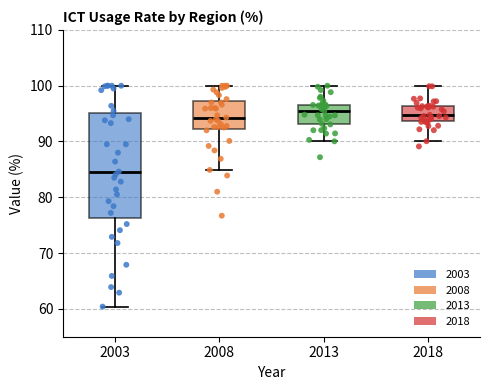

Reading left to right, read every box against the y-axis: the position of its median line, the range the box covers, and the ends of its whiskers. The values are not printed on the chart, so give them approximately, as read against the axis.

2003: median 85, box 76 to 95, whiskers 60 to 100
2008: median 94, box 92 to 97, whiskers 85 to 100
2013: median 95, box 93 to 97, whiskers 90 to 100
2018: median 95, box 94 to 96, whiskers 90 to 100